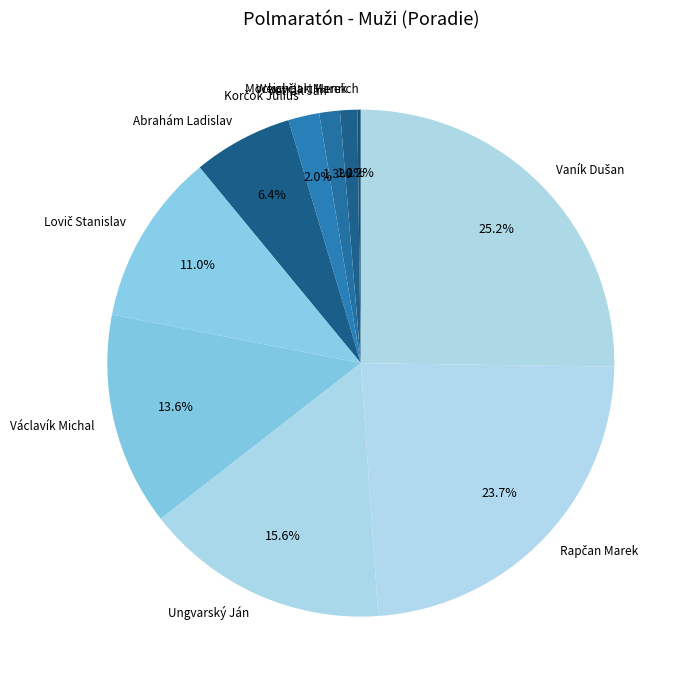

Between Abrahám Ladislav and Václavík Michal, which is larger?

Václavík Michal